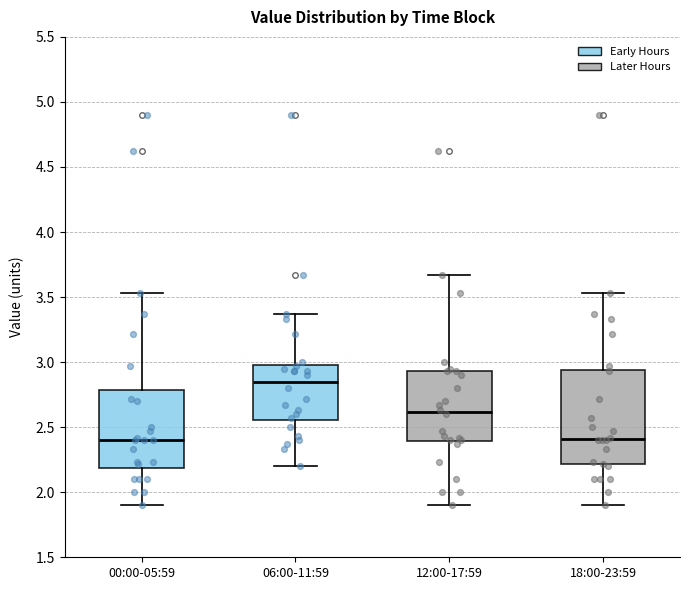

Where is the lower edge of the box for 12:00-17:59 on the y-axis? The values are not printed on the chart, so give them approximately, as read against the axis.

2.40